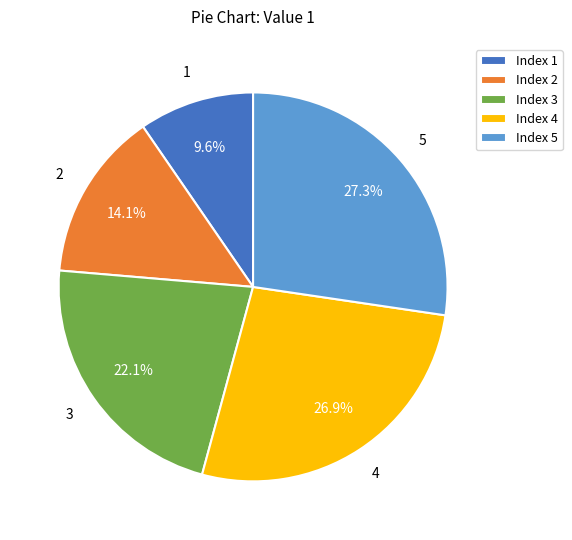

How many slices are in this pie chart?

5